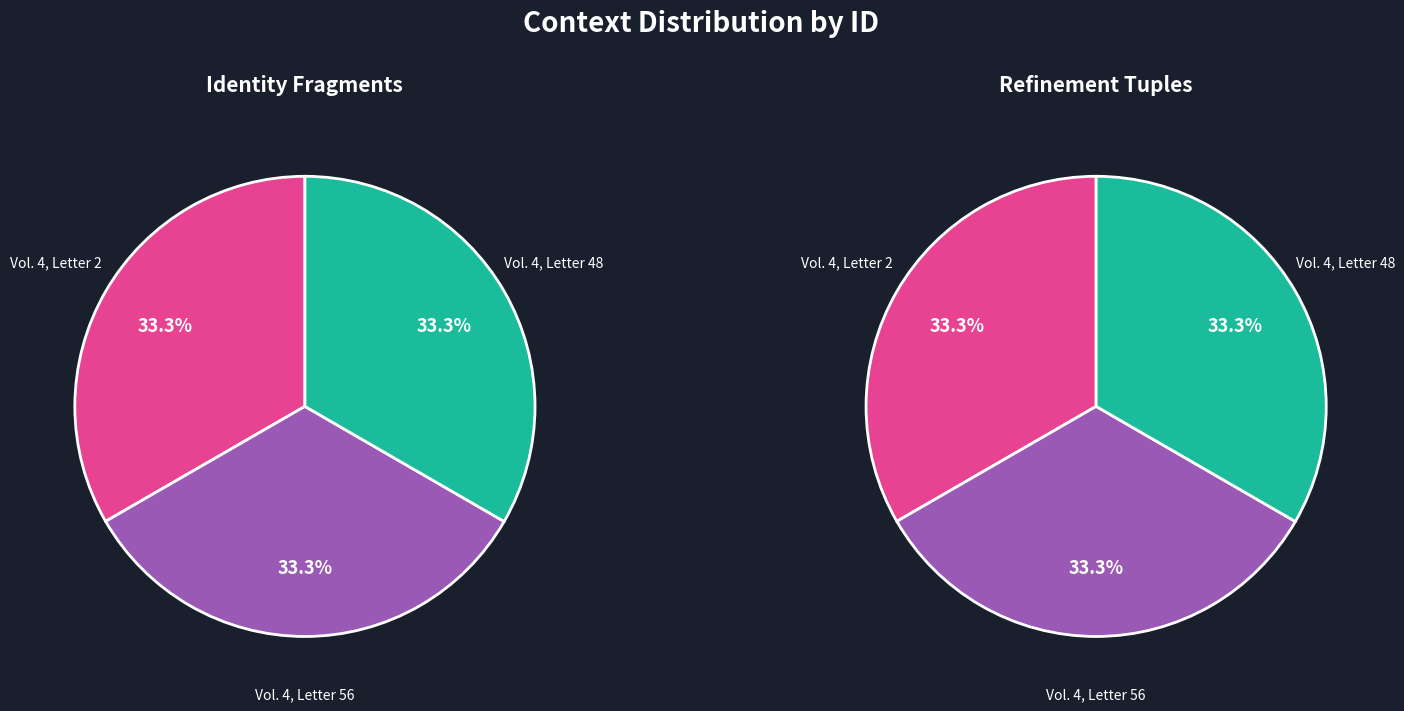

Between Vol. 4, Letter 48 and Vol. 4, Letter 56, which is larger?

Vol. 4, Letter 48